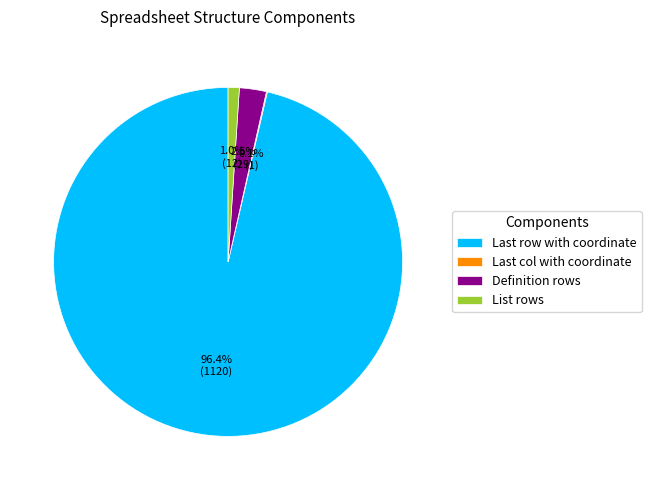

Which slice represents more than half of the pie?

Last row with coordinate